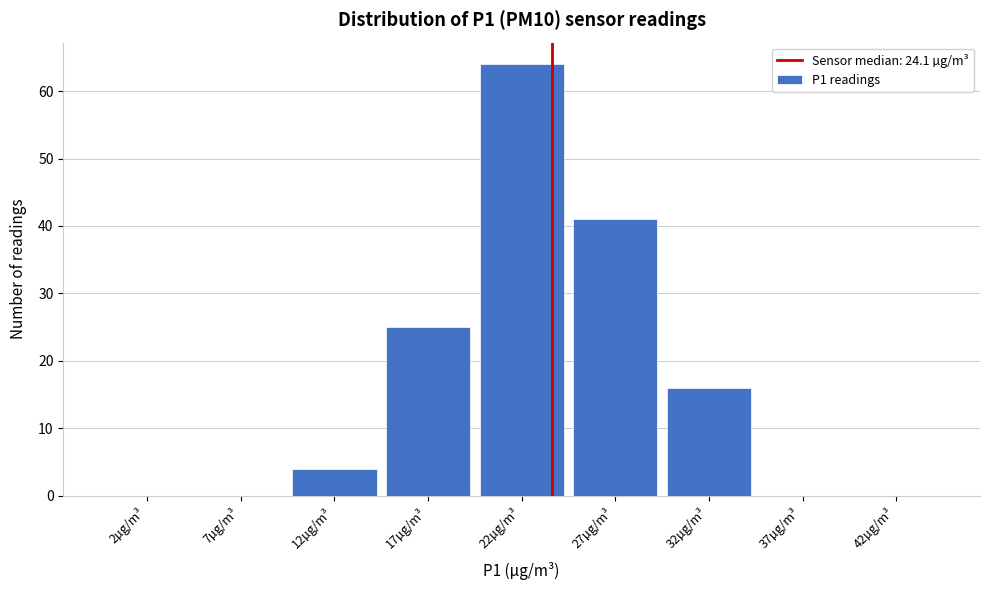

Reading right to left, what are all the values shown in this chart?

42µg/m³=0	37µg/m³=0	32µg/m³=16	27µg/m³=41	22µg/m³=64	17µg/m³=25	12µg/m³=4	7µg/m³=0	2µg/m³=0